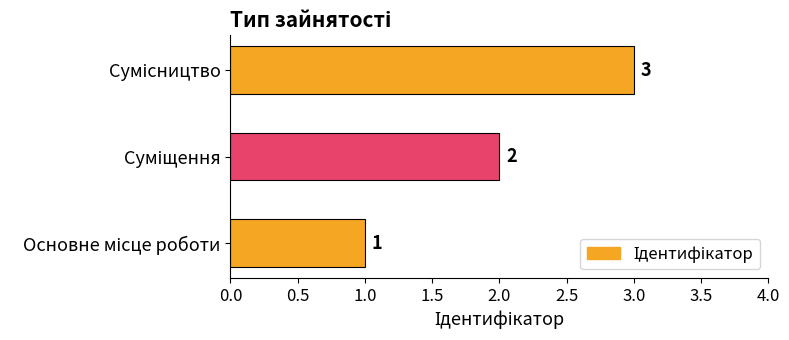

What is the maximum value shown in the chart?

3